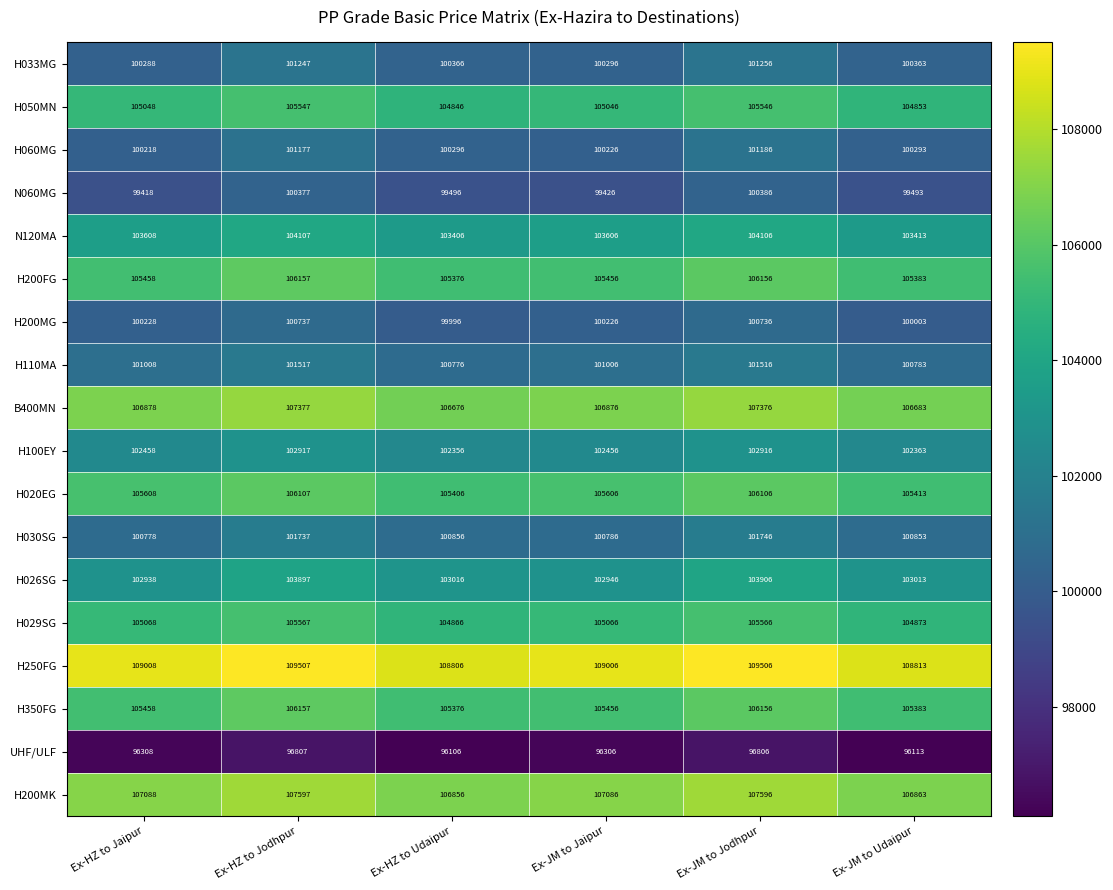

The N120MA series shows 159386 at Ex-JM to Jodhpur. True or false?

False